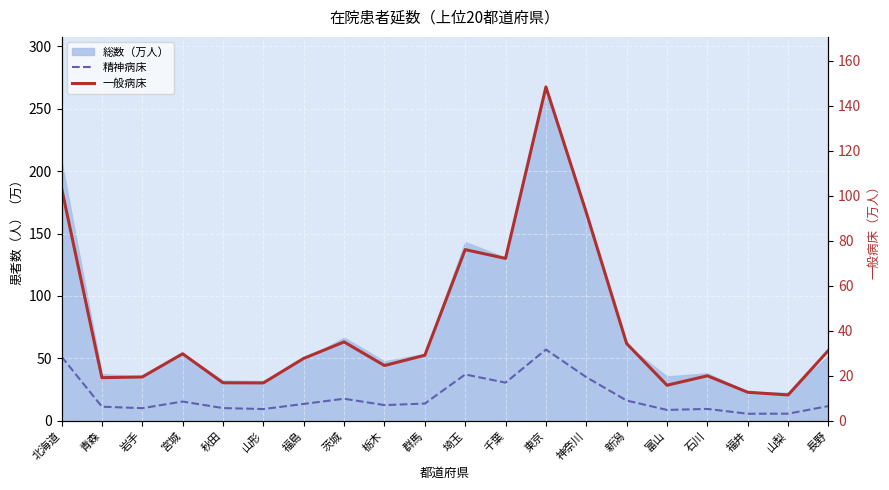

Reading right to left, extract all data points from this chart.

精神病床: 長野=11.7	山梨=5.6	福井=5.6	石川=9.4	富山=8.6	新潟=16.2	神奈川=34.9	東京=57.1	千葉=30.5	埼玉=37.1	群馬=13.7	栃木=12.5	茨城=17.6	福島=13.5	山形=9.3	秋田=10.1	宮城=15.4	岩手=10.0	青森=11.2	北海道=51.4
一般病床: 長野=31.3	山梨=11.4	福井=12.6	石川=20.0	富山=15.8	新潟=34.3	神奈川=92.6	東京=148.3	千葉=72.1	埼玉=76.0	群馬=29.1	栃木=24.5	茨城=35.0	福島=27.7	山形=16.8	秋田=16.8	宮城=29.7	岩手=19.4	青森=19.1	北海道=103.4